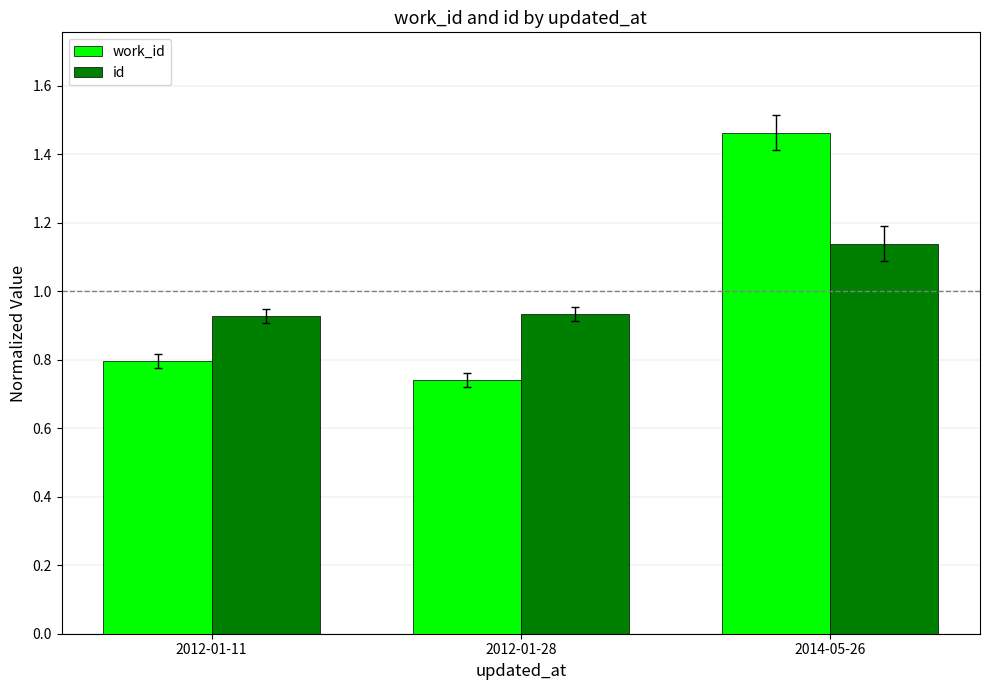

Which series has the largest range (max minus min)?

work_id